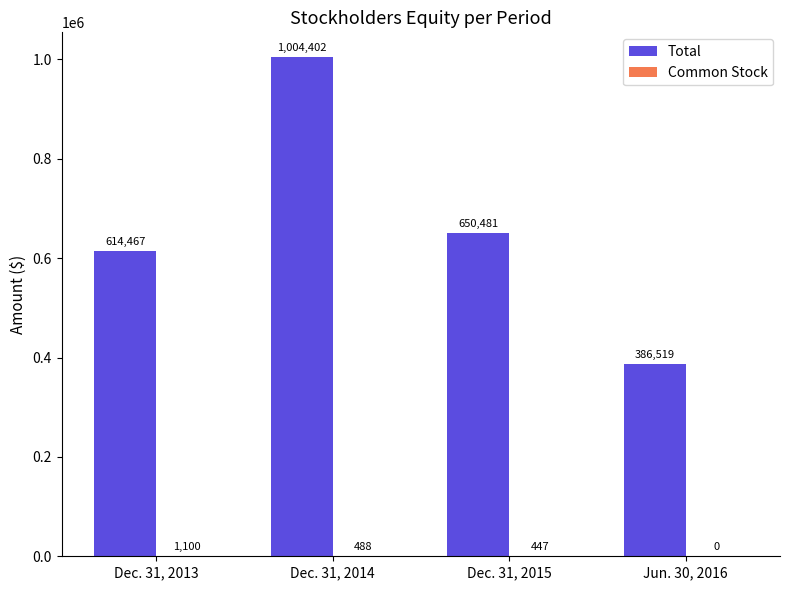

The Total series shows 614467 at Dec. 31, 2013. True or false?

True